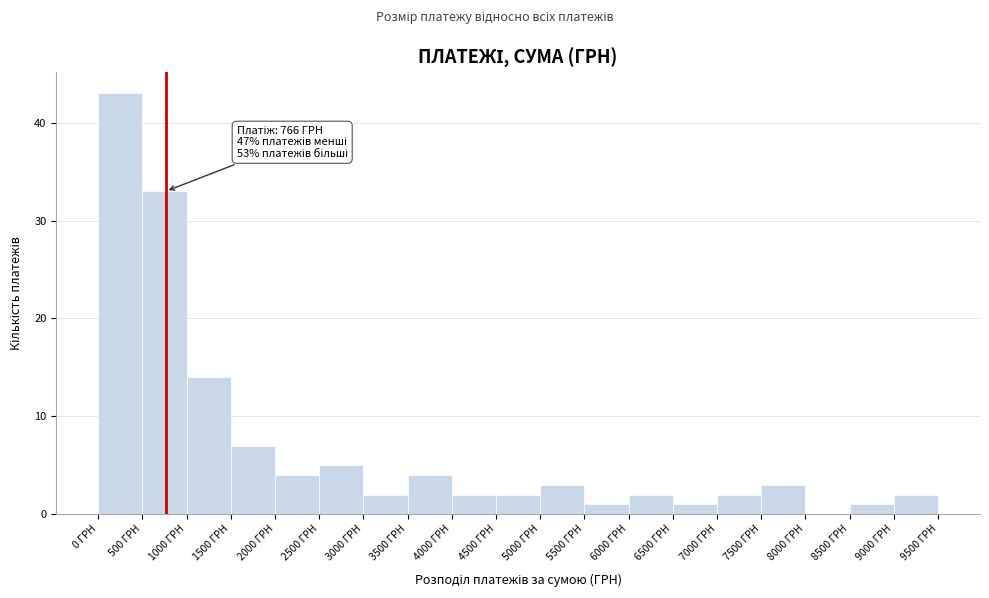

Over which range of the x-axis is the bar tallest?

0 to 500